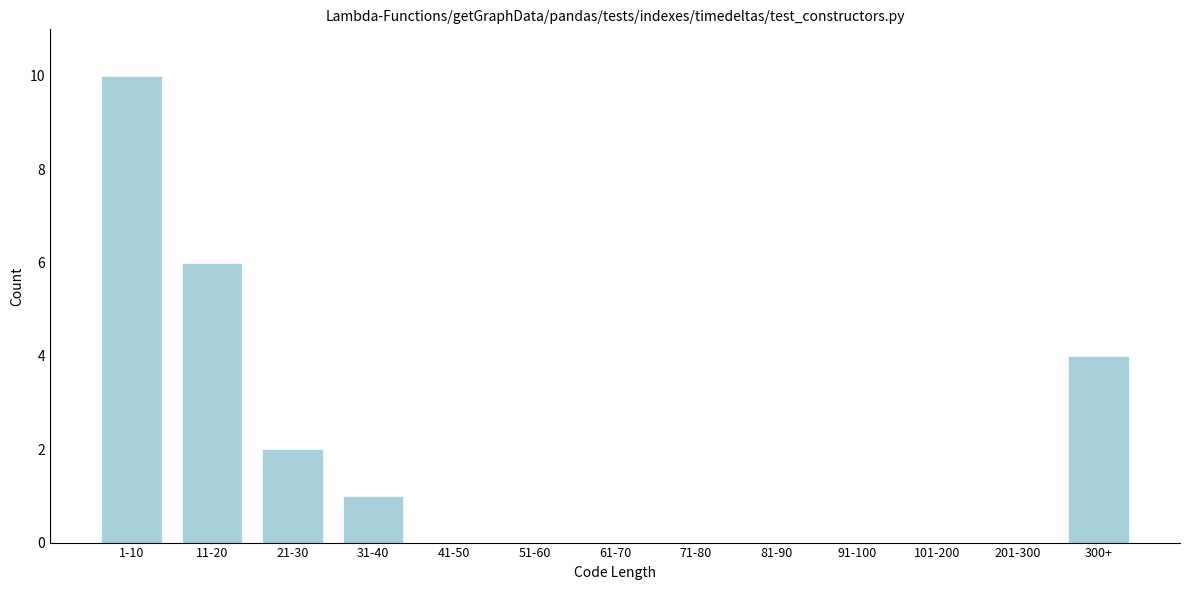

Reading right to left, what are all the values shown in this chart?

300+=4	201-300=0	101-200=0	91-100=0	81-90=0	71-80=0	61-70=0	51-60=0	41-50=0	31-40=1	21-30=2	11-20=6	1-10=10